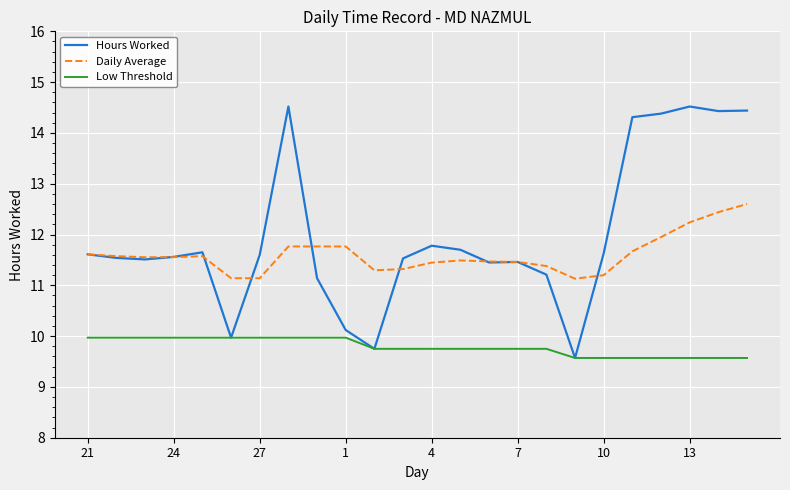

List the series in order of their overall mean, highest first.

Hours Worked, Daily Average, Low Threshold